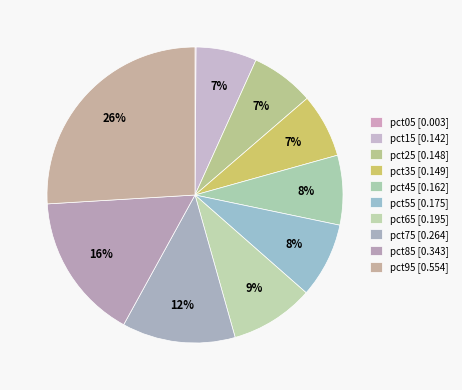

Is it true that pct45 is 19% of the pie?

False